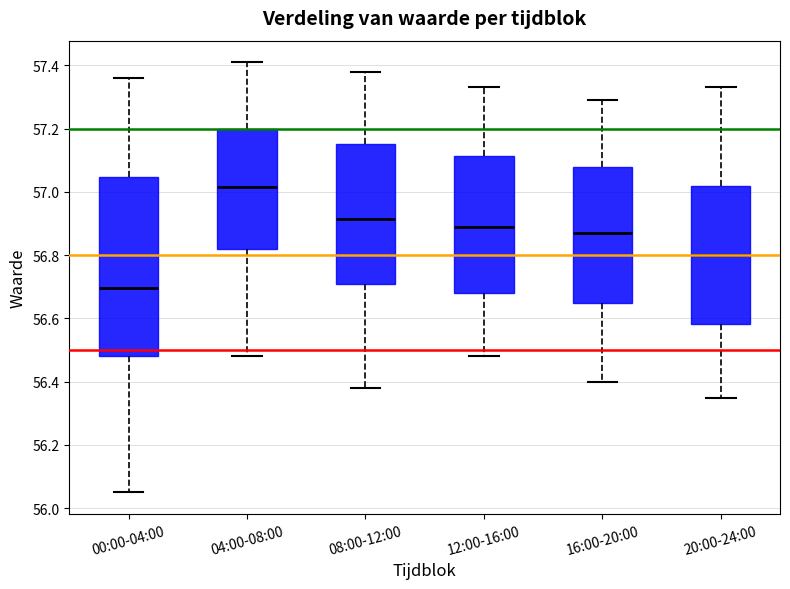

Comparing the boxes themselves (not the whiskers), which one is the tallest?

00:00-04:00